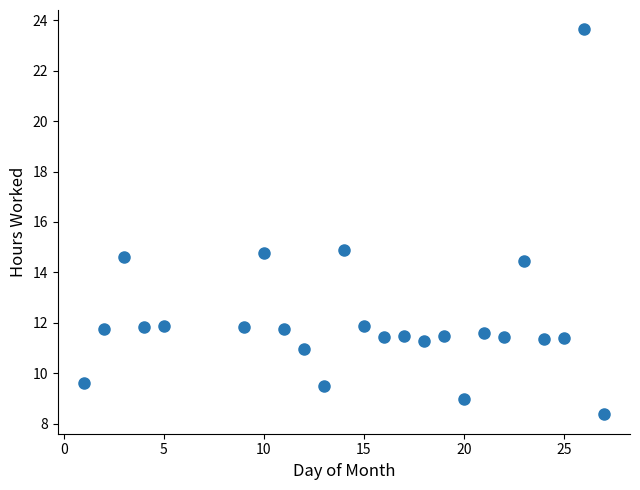

What is the range of X values (max minus min)?

26.0